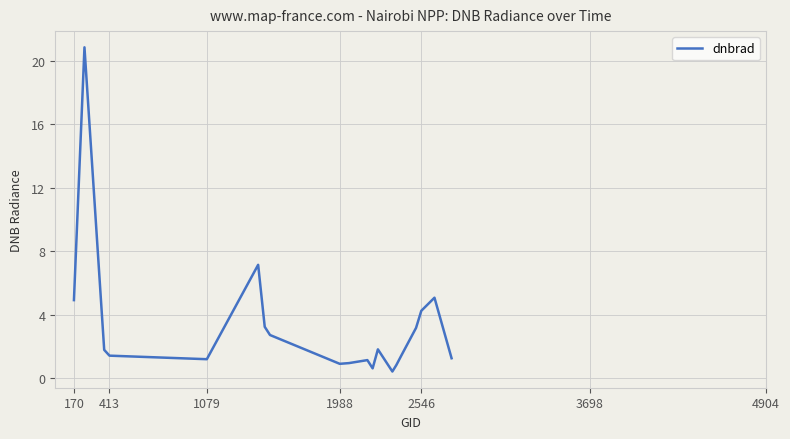

True or false: the data has more than 1 interior local peaks.

True